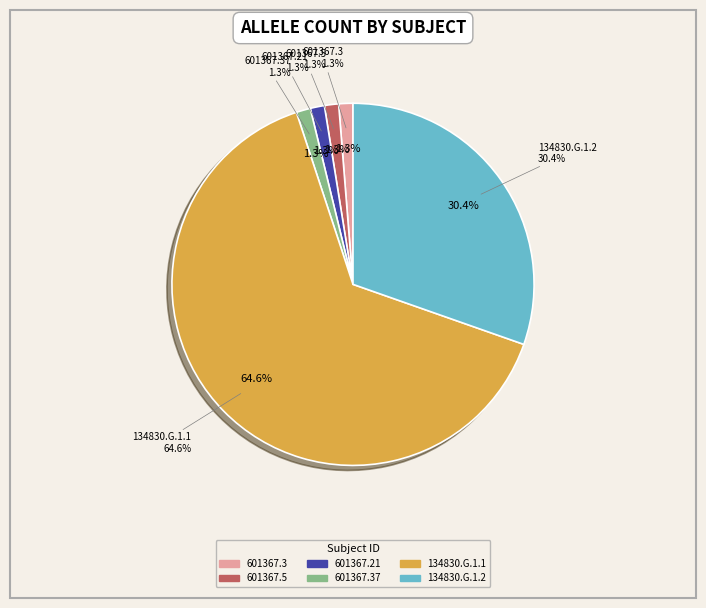

To the nearest percent, what percentage of the pie is 601367.37?

1%